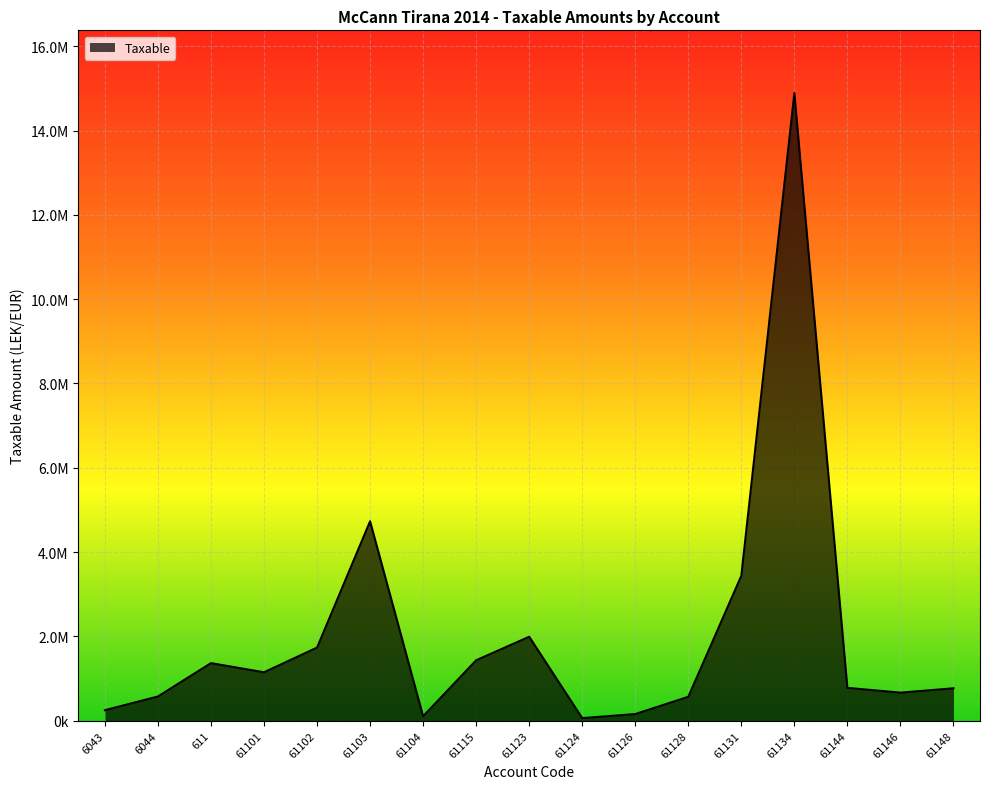

What is the change in value from 611 to 61126?

-1208078.5